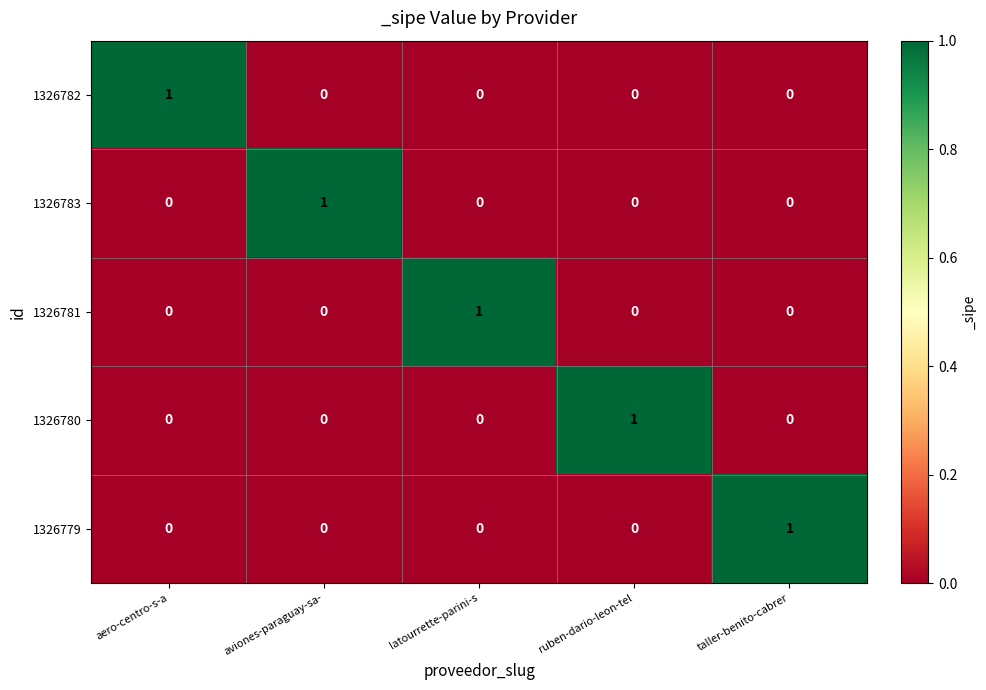

What is the difference between the highest and lowest values at taller-benito-cabrer?

1